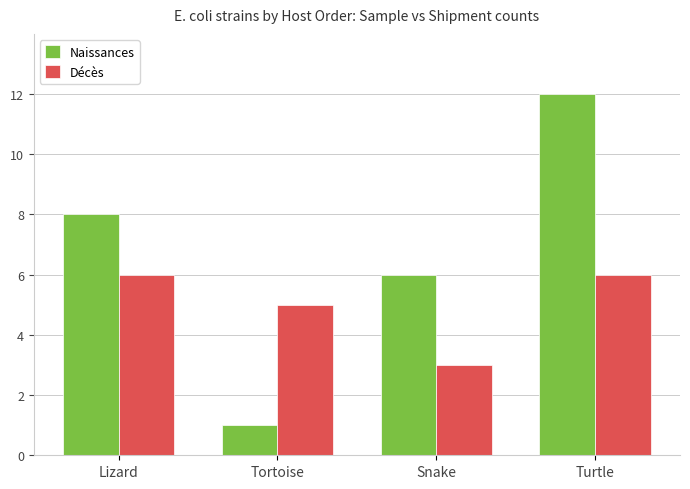

Reading left to right, transcribe all the data shown in this chart.

Naissances: 8	1	6	12
Décès: 6	5	3	6